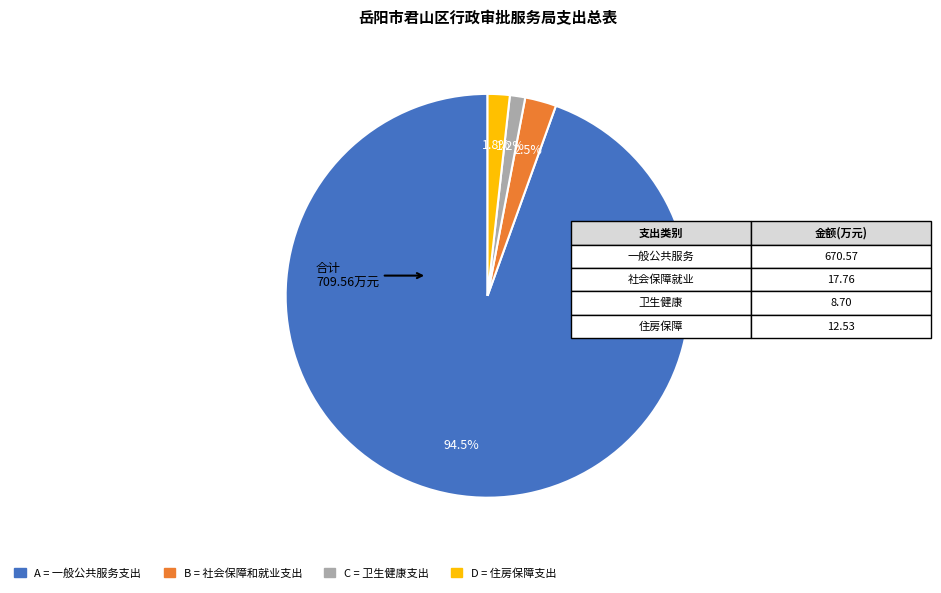

Is there any slice that represents more than half of the pie?

Yes